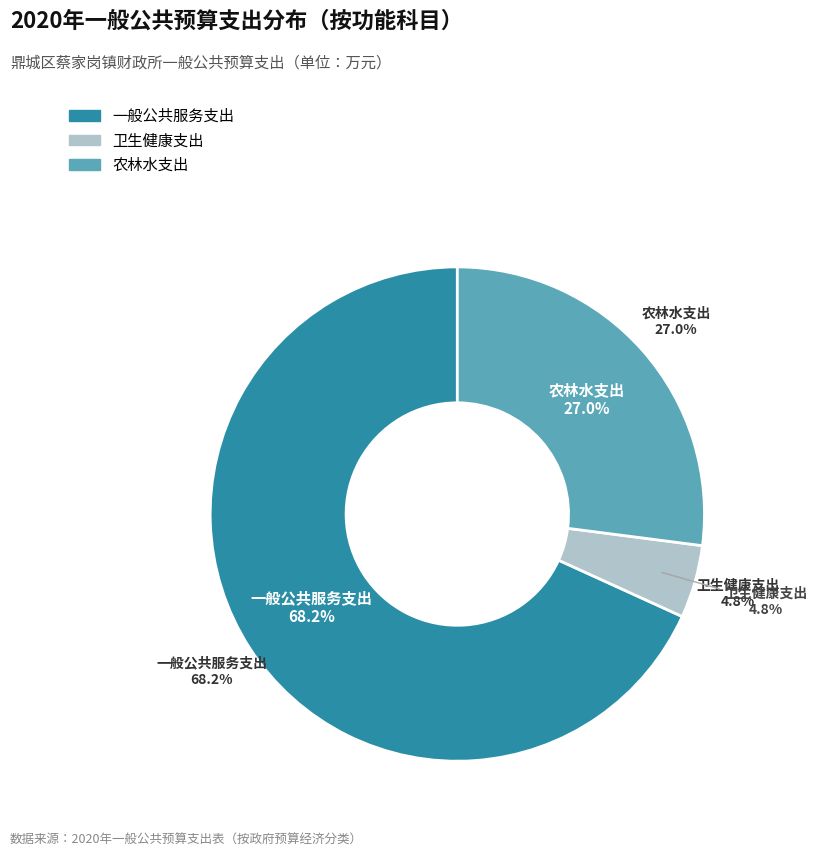

To the nearest percent, what percentage of the pie is 卫生健康支出?

5%